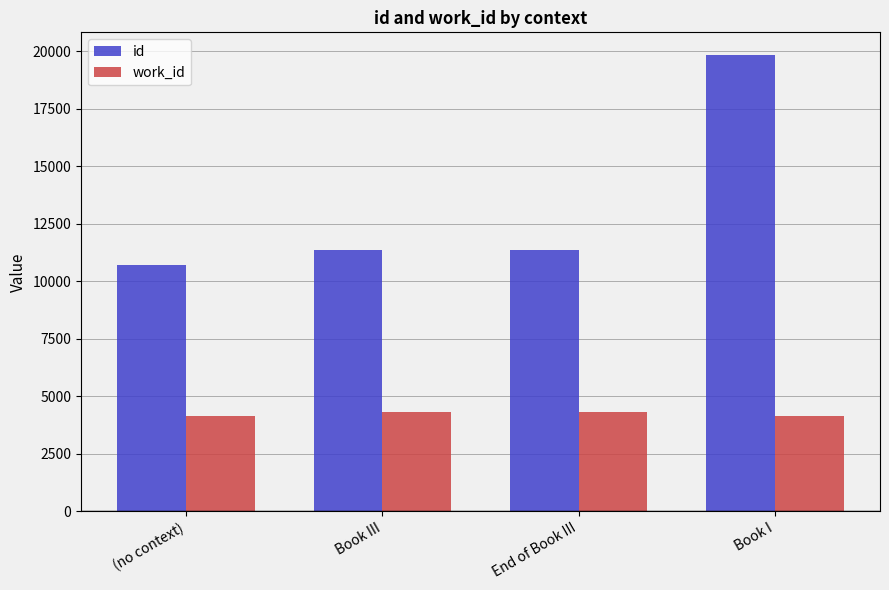

At which label does id reach its peak?

Book I